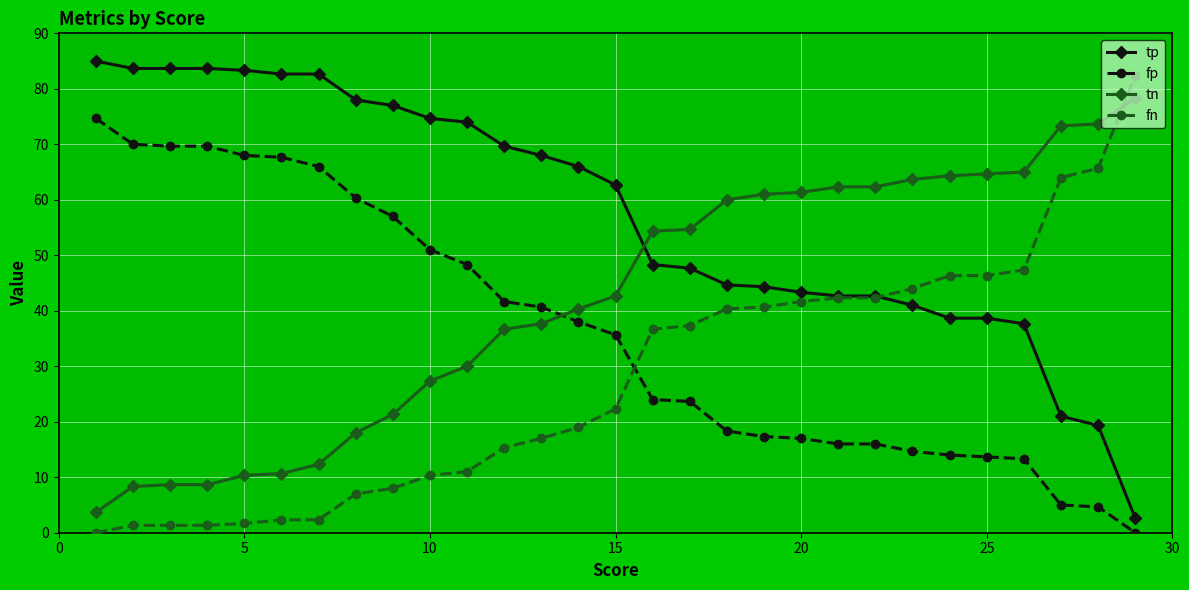

What is the value of the tn point at the 8th from the left?

18.0